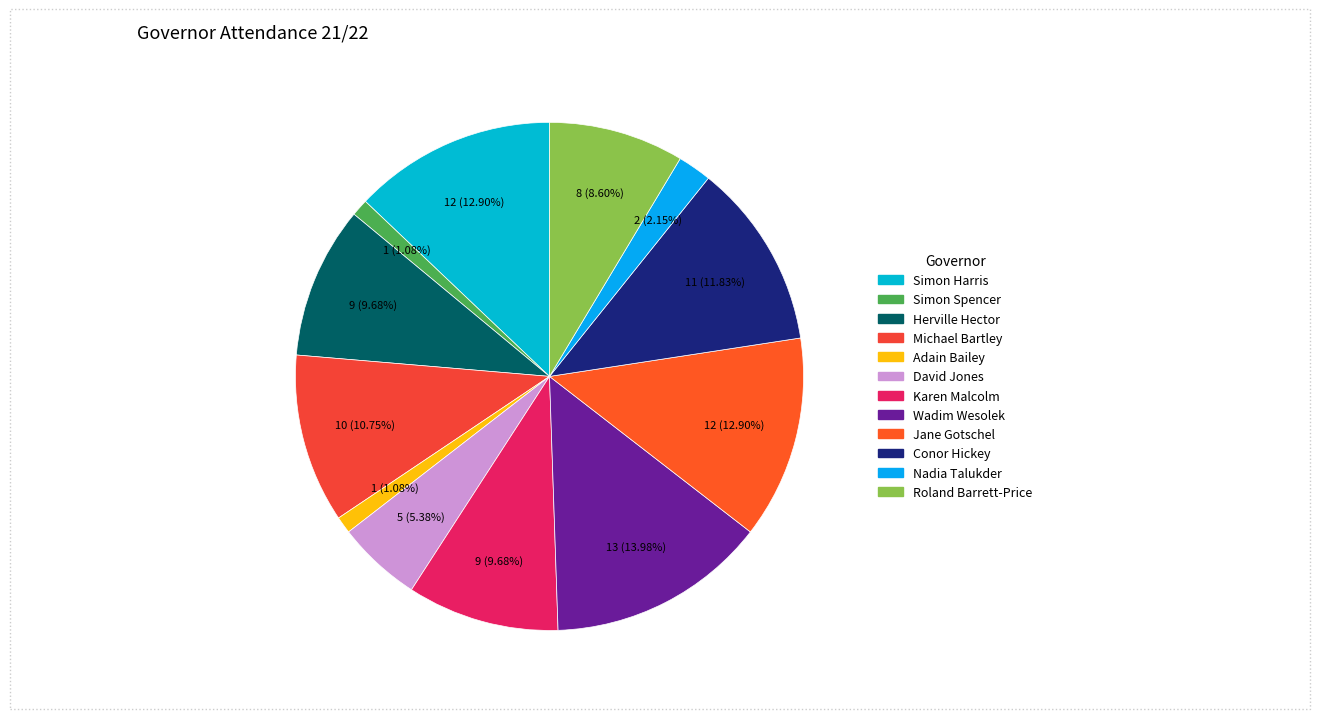

Count the number of slices in the pie.

12